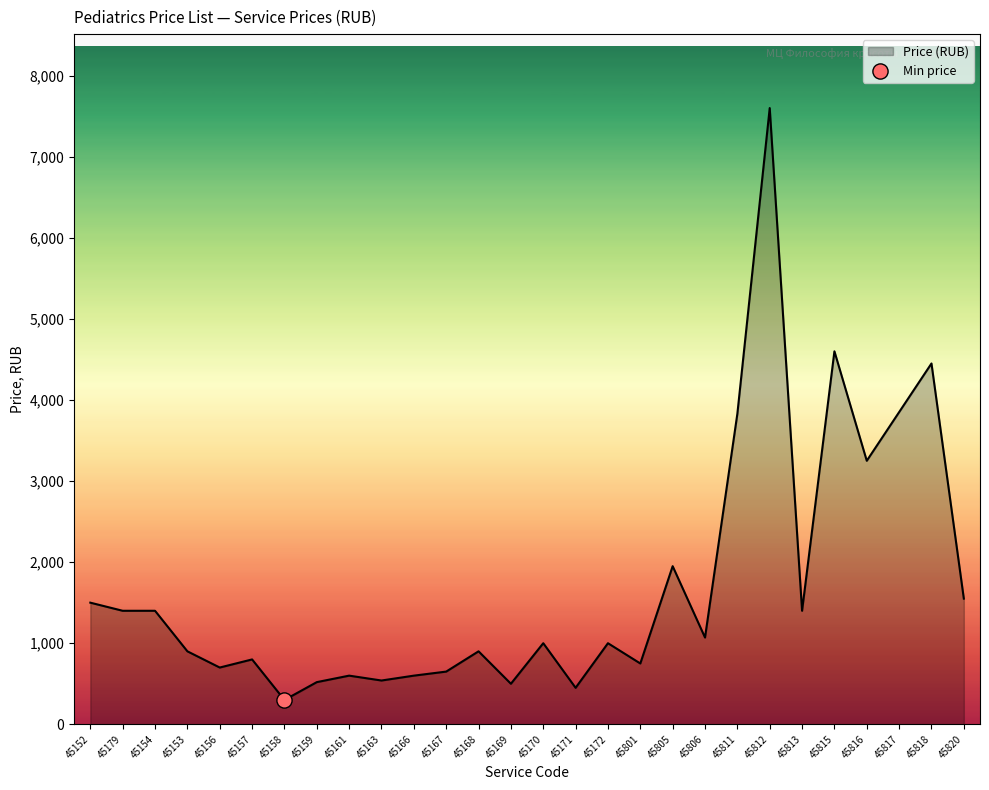

Between 45805 and 45812, which is larger?

45812